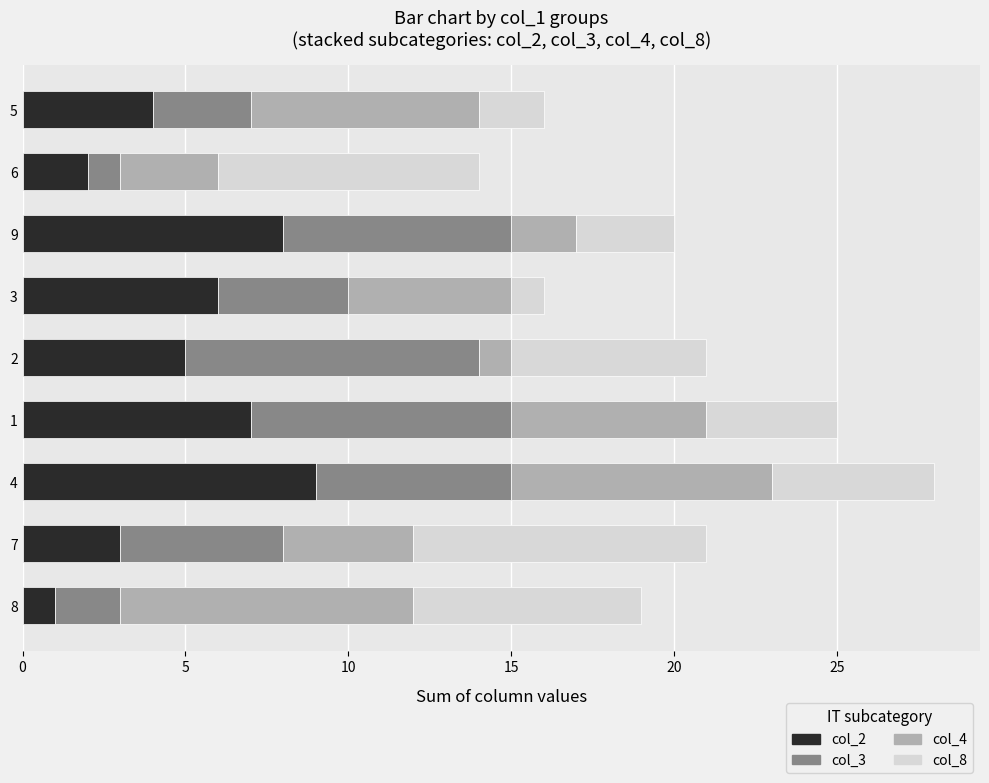

At which category is the sum across all series the highest?

4